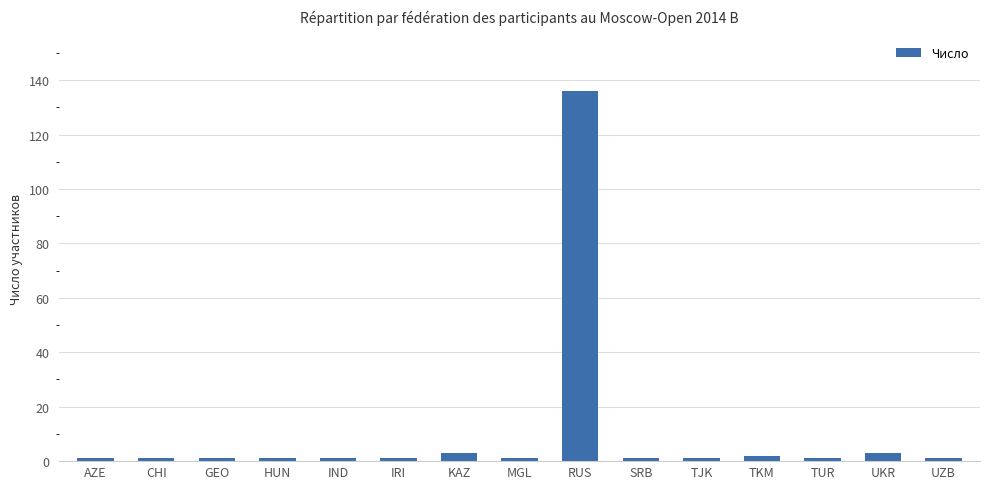

Count the number of categories in the chart.

15